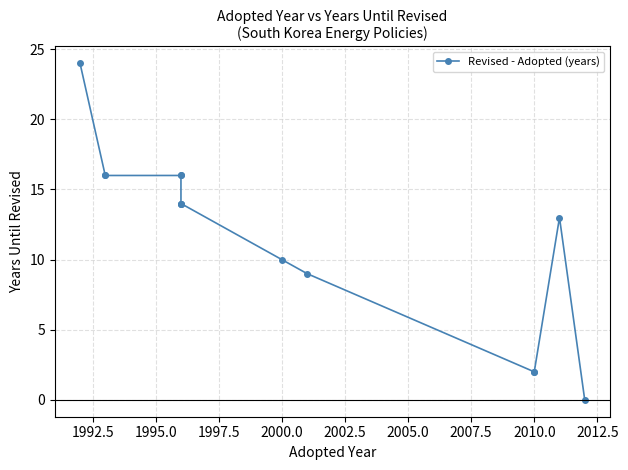

Is this an area chart (filled region under the line)?

No